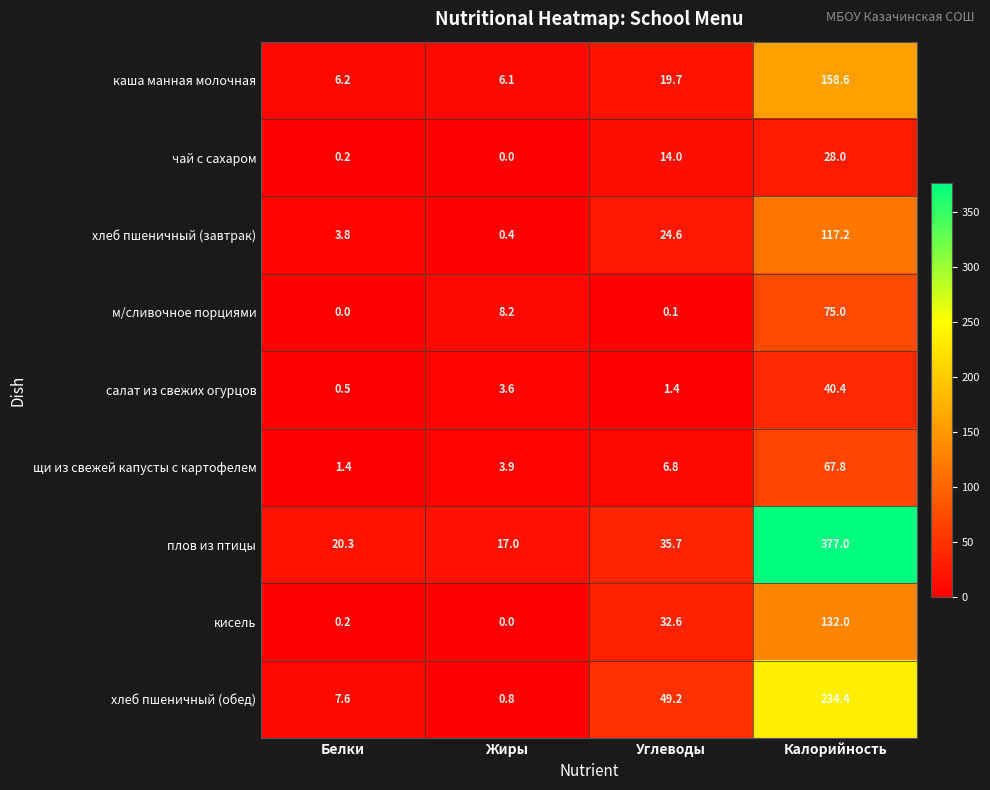

At which label is щи из свежей капусты с картофелем closest to 34?

Углеводы